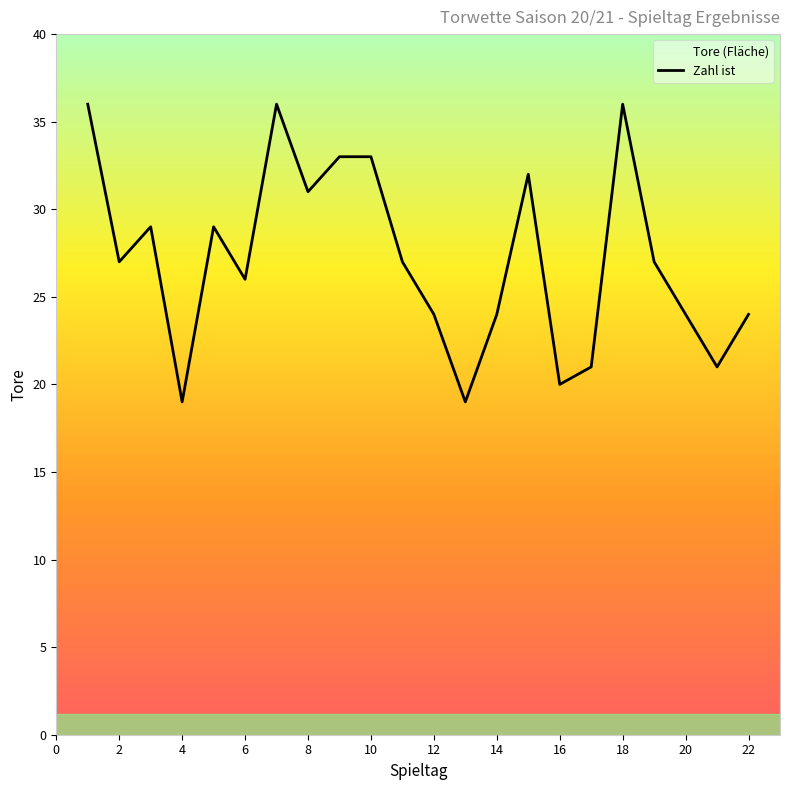

What is the smallest value displayed?

19